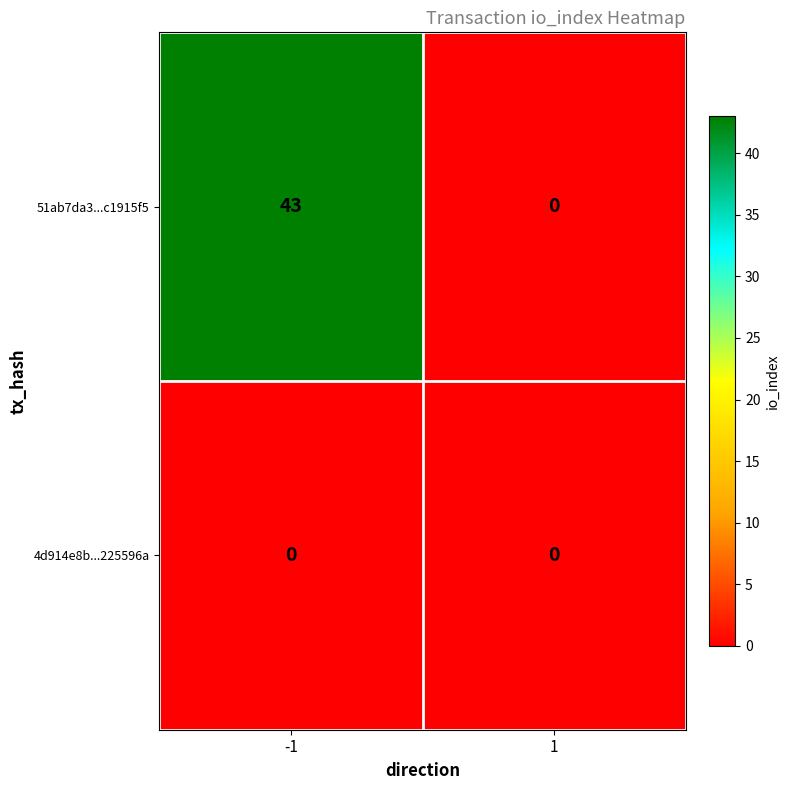

Which series has the largest total across all categories?

51ab7da3...c1915f5